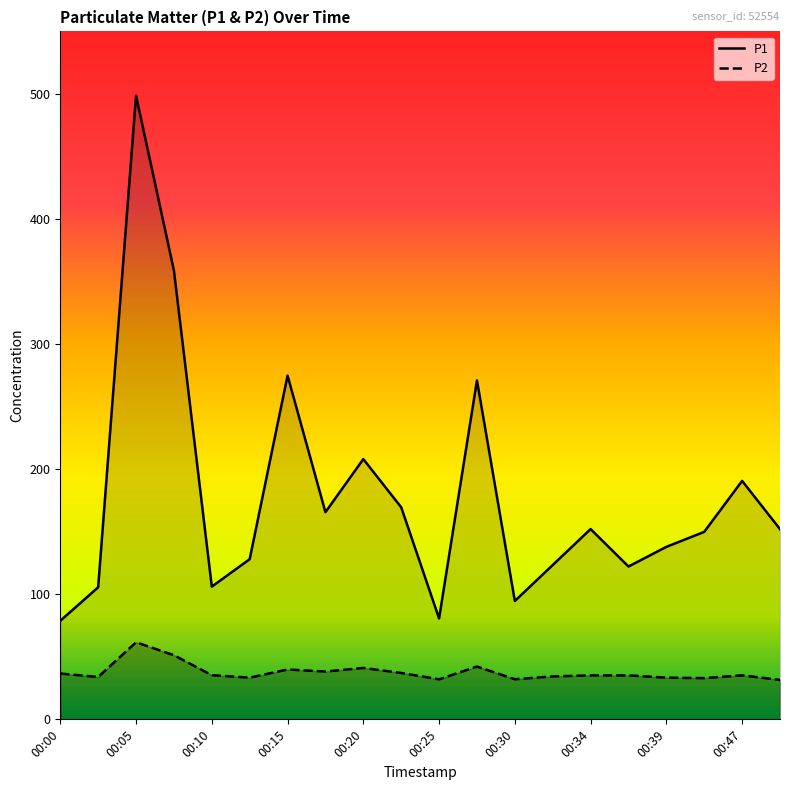

Reading left to right, transcribe all the data shown in this chart.

P1: 78.8	105.6	498.6	358.8	106.1	128.1	274.8	165.6	208.1	169.5	80.7	271.0	94.7	123.4	152.1	122.2	137.9	149.9	190.6	152.1
P2: 36.6	33.9	61.6	51.3	35.3	33.3	39.9	38.2	41.1	37.1	32.0	42.2	32.1	34.3	35.1	35.1	33.4	33.0	35.2	31.5